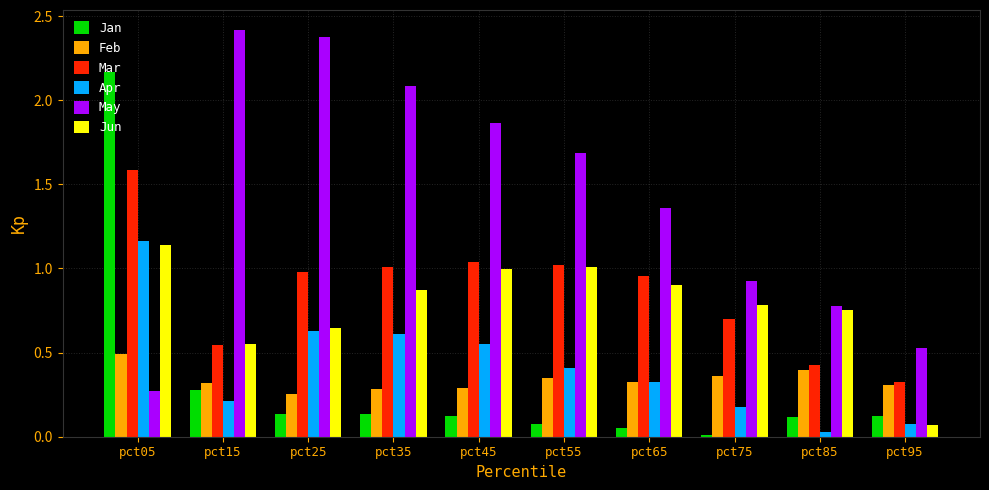

What is the spread (max minus min) of values at pct55?

1.6